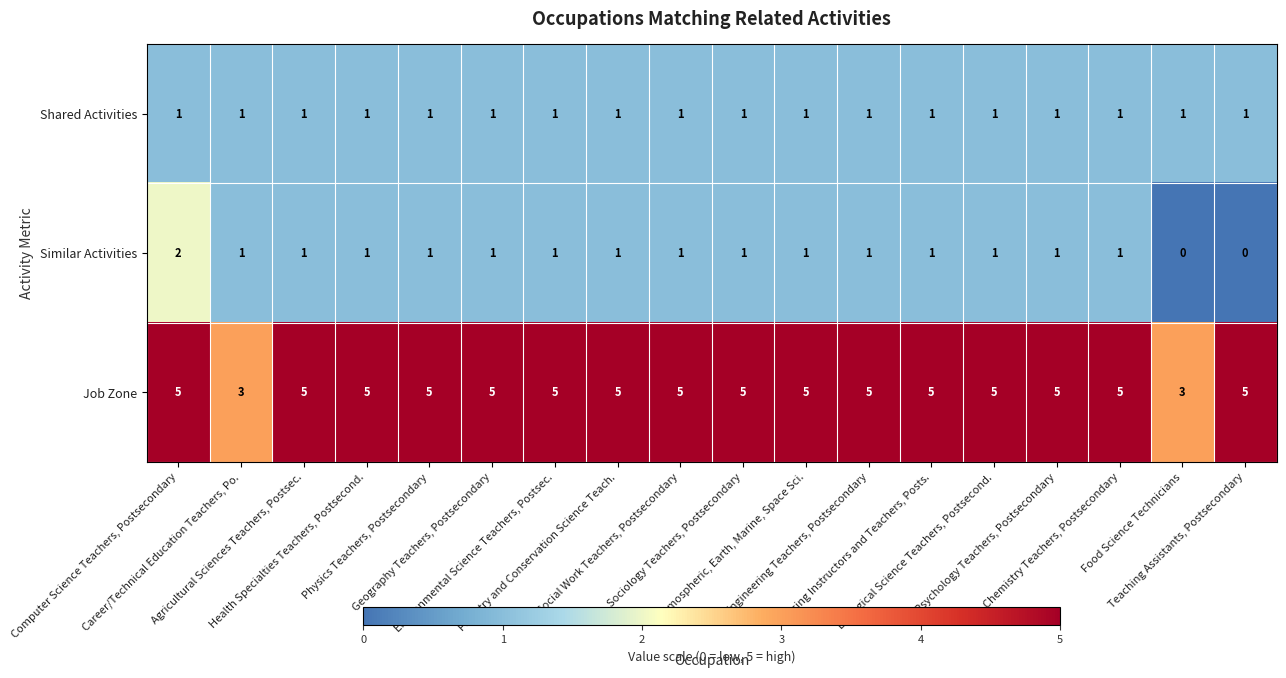

How many series are shown in this chart?

3